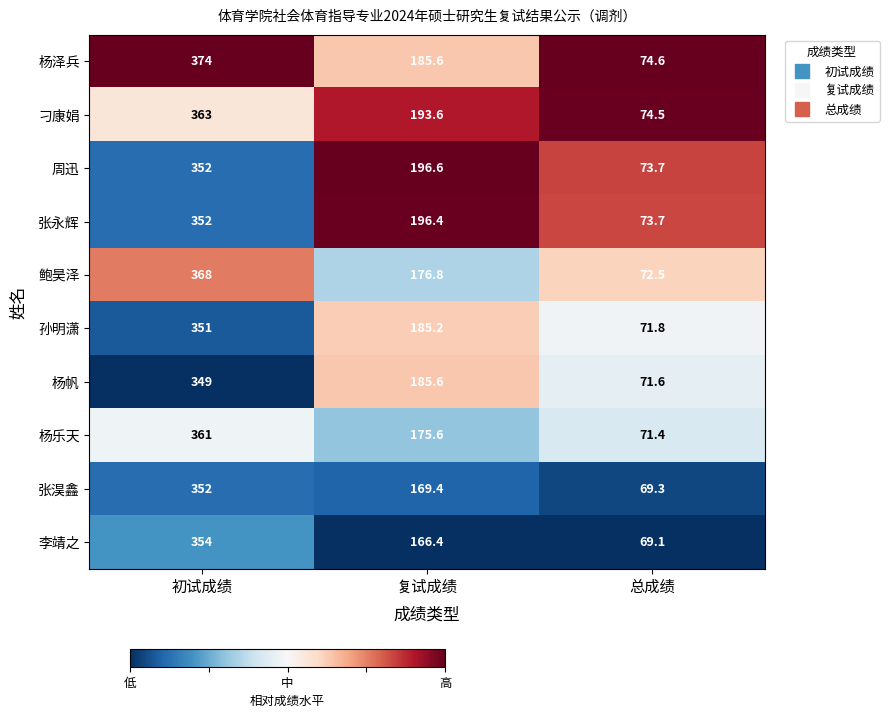

Which series changed the most between 复试成绩 and 总成绩?

周迅